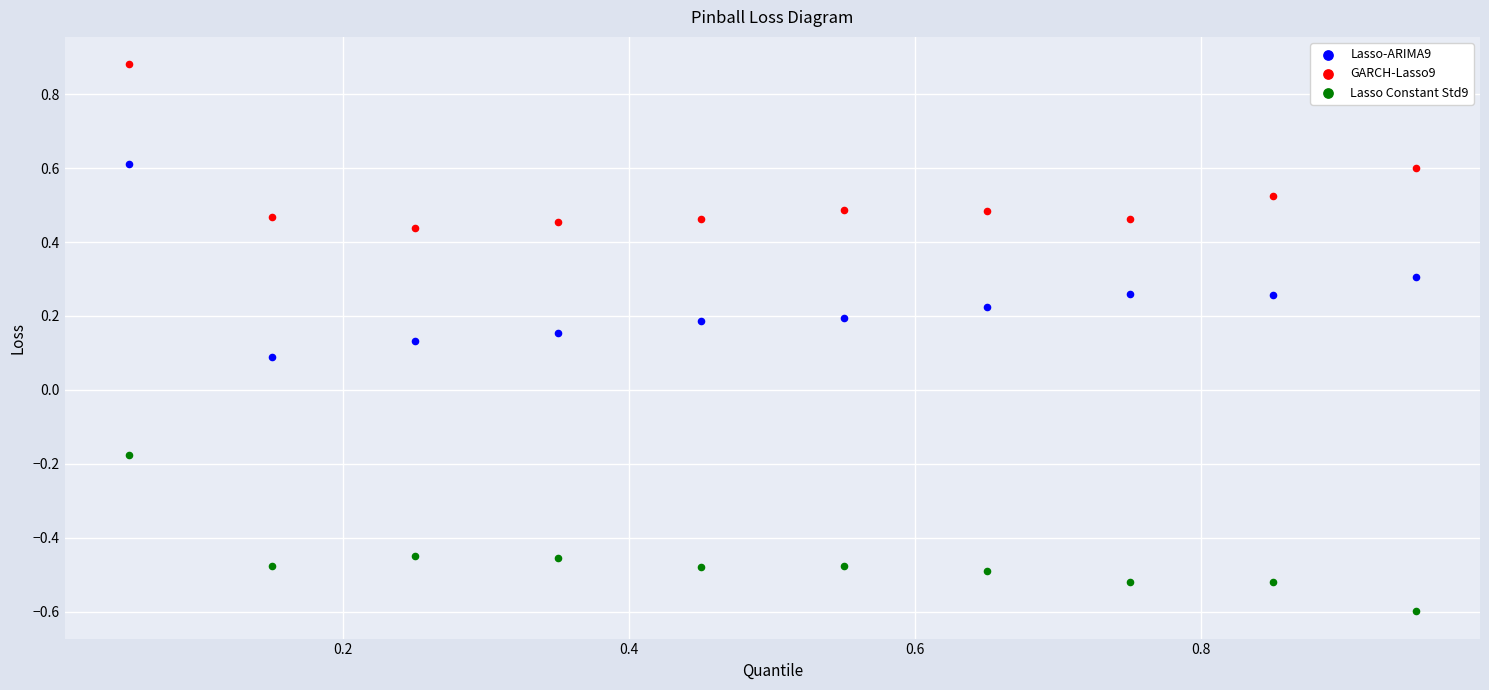

Which series reaches the maximum Y coordinate?

GARCH-Lasso9